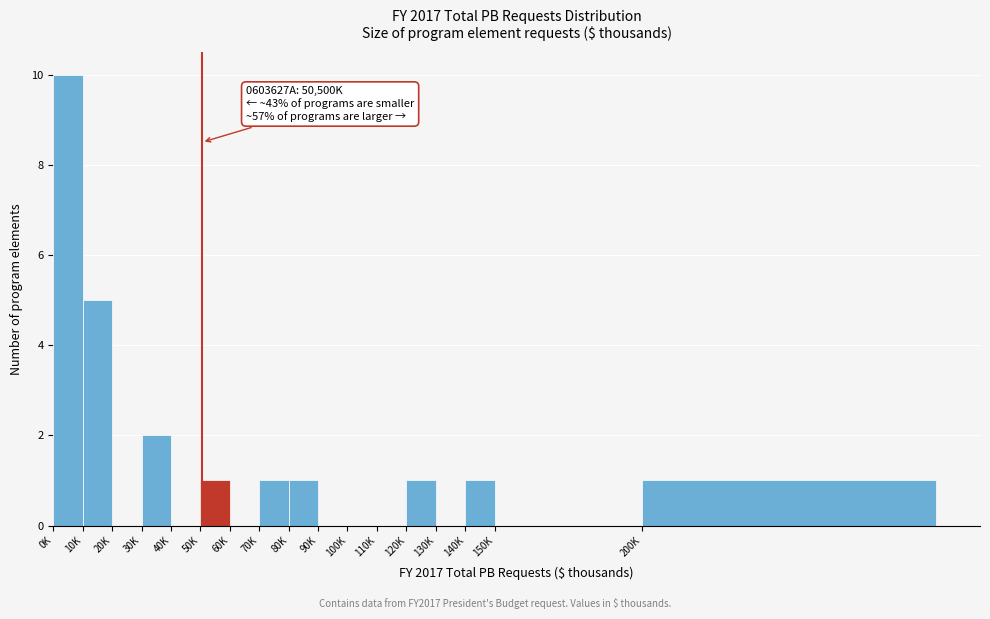

Reading left to right, transcribe all the data shown in this chart.

0K=10	10K=5	20K=0	30K=2	40K=0	50K=1	60K=0	70K=1	80K=1	90K=0	100K=0	110K=0	120K=1	130K=0	140K=1	150K=0	200K=1